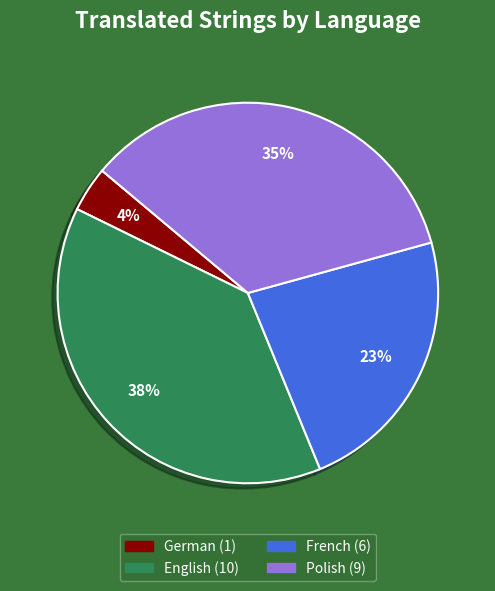

Is there a majority slice in this chart?

No